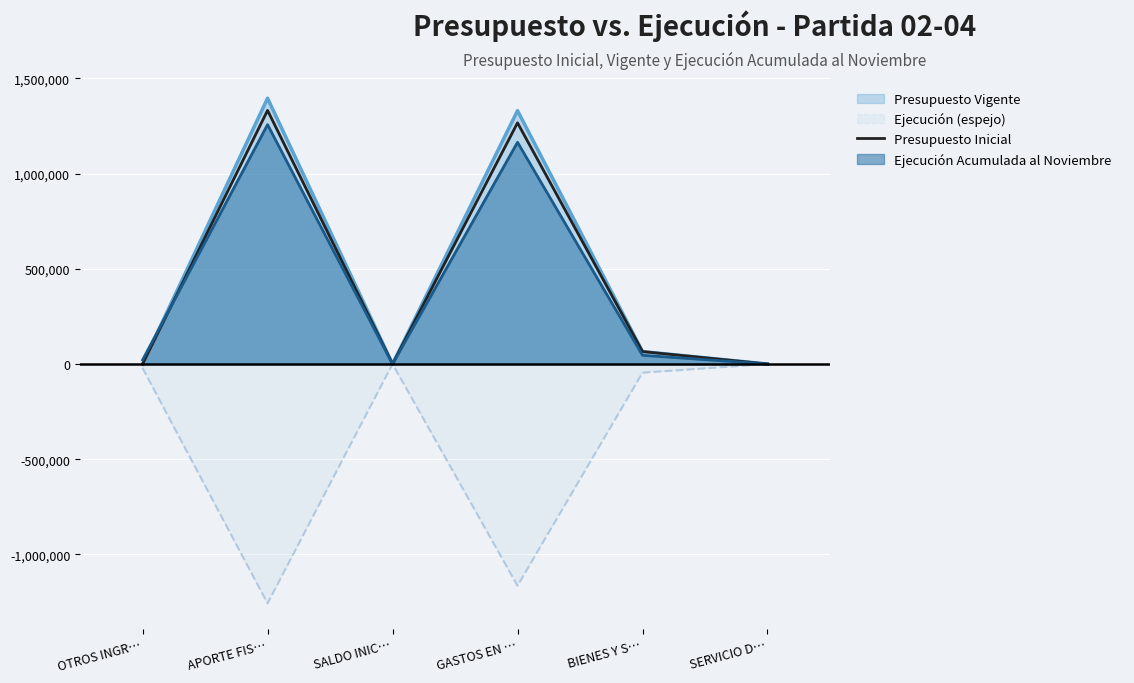

True or false: there are more than 2 points higher than both neighbors.

False